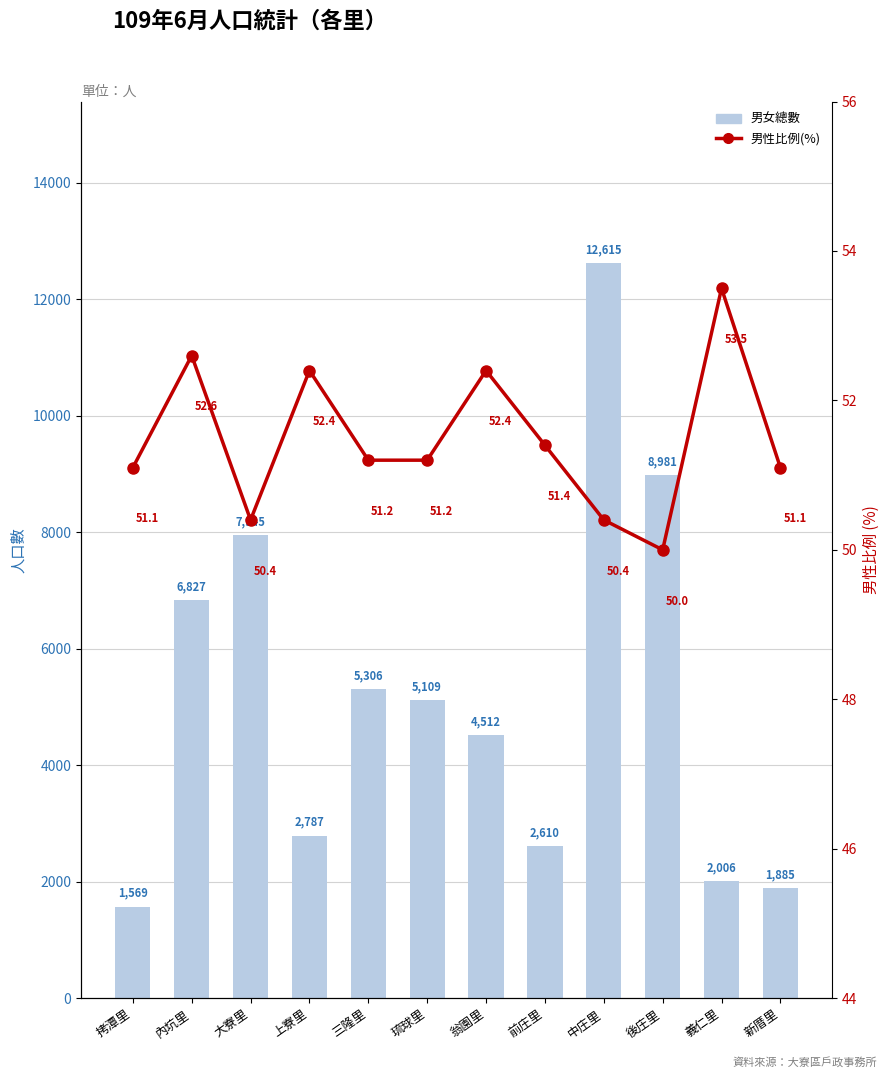

Rank the categories by 男女總數 value from lowest to highest.

拷潭里, 新厝里, 義仁里, 前庄里, 上寮里, 翁園里, 琉球里, 三隆里, 內坑里, 大寮里, 後庄里, 中庄里